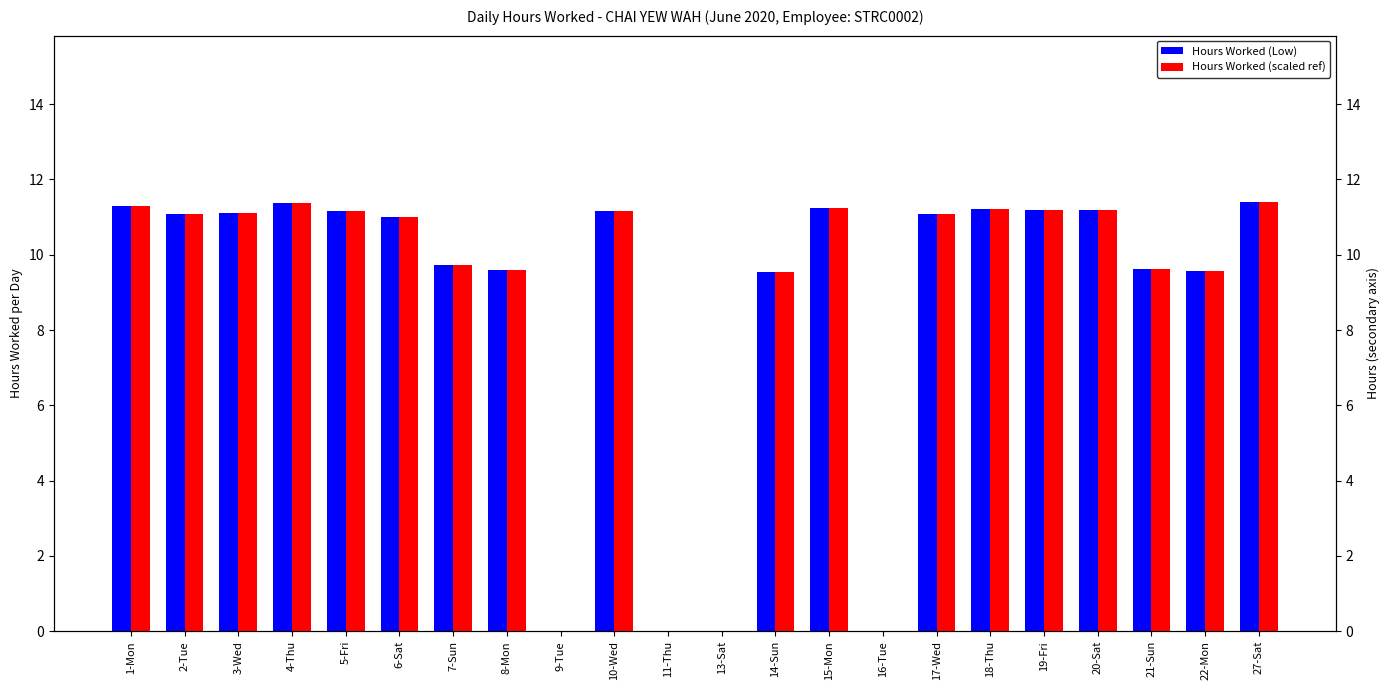

Which has a higher value, 7-Sun or 21-Sun?

7-Sun